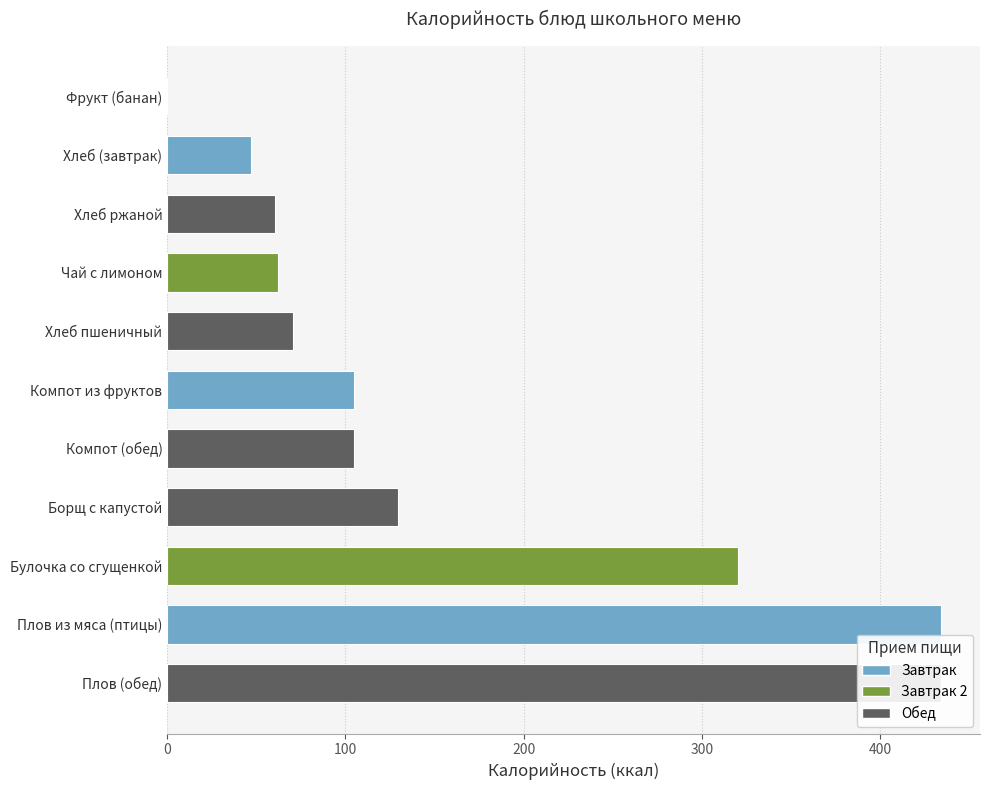

Does the chart contain stacked bars?

No